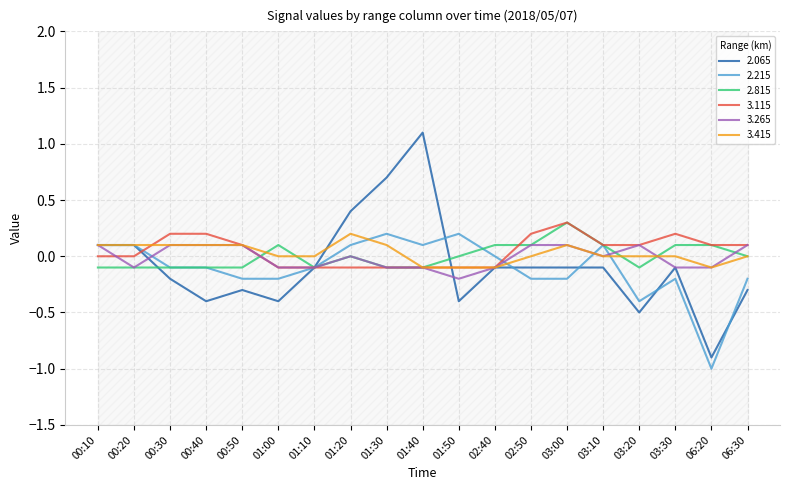

Between 01:50 and 06:30, which series saw the biggest shift?

2.215